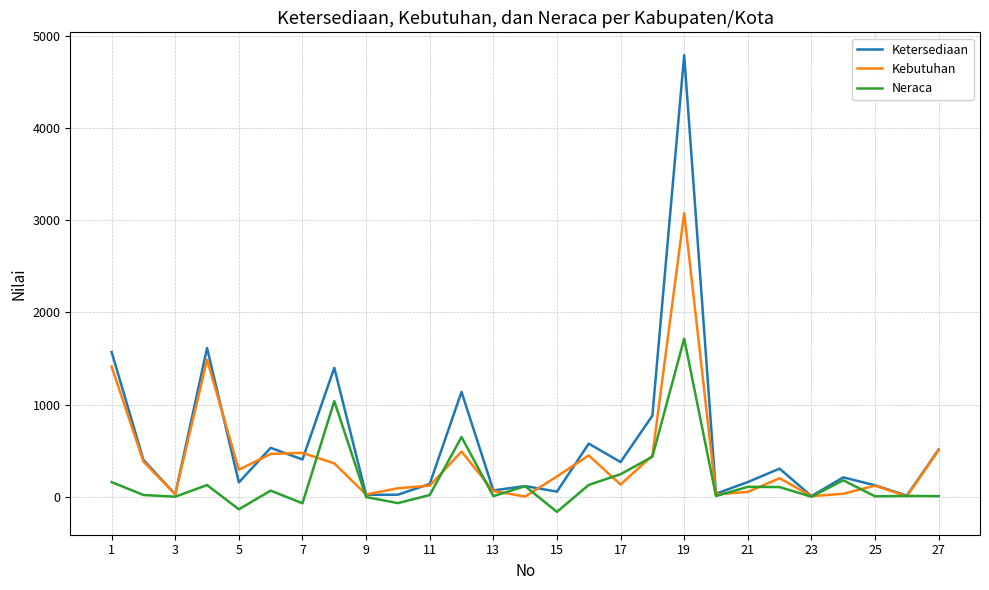

What is the smallest value displayed?

-165.0